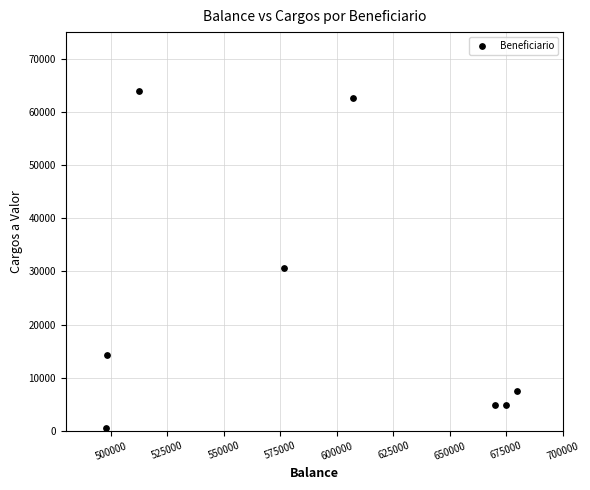

What Y value in the scatter plot is closest to 32322?

30600.0